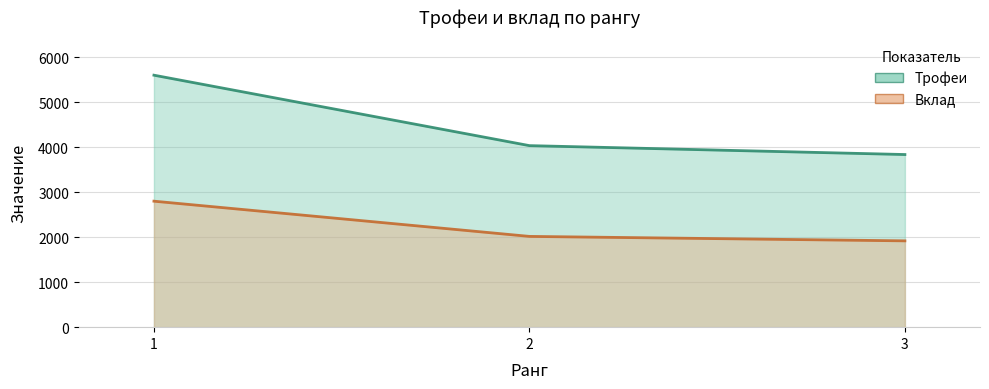

What is the approximate value of Трофеи at 2, to the nearest 50?

4050